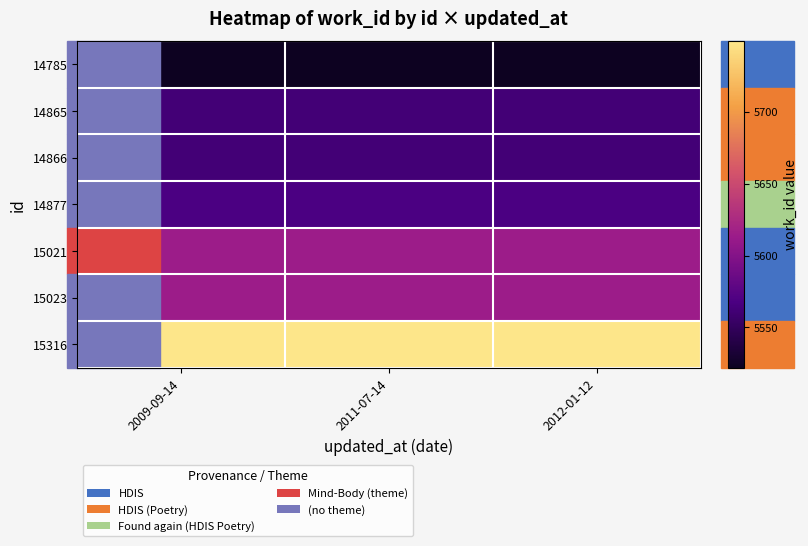

What is the total value across all series at 2012-01-12?

39191